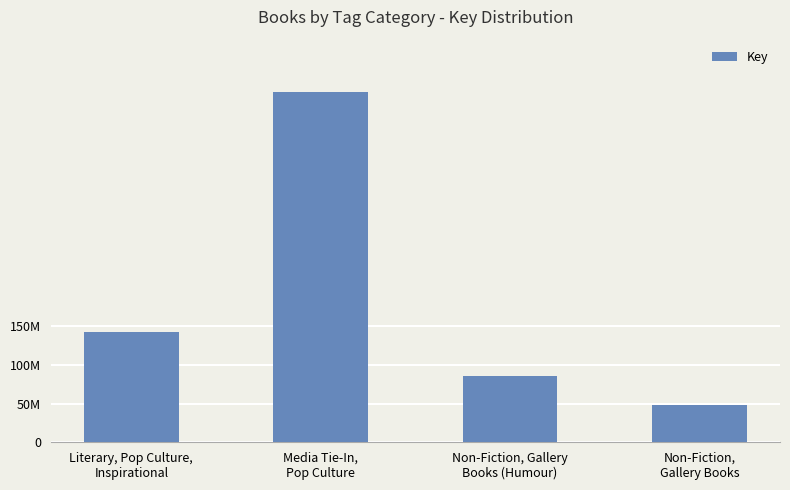

The chart shows a value of 25160521 at Non-Fiction,
Gallery Books. True or false?

False